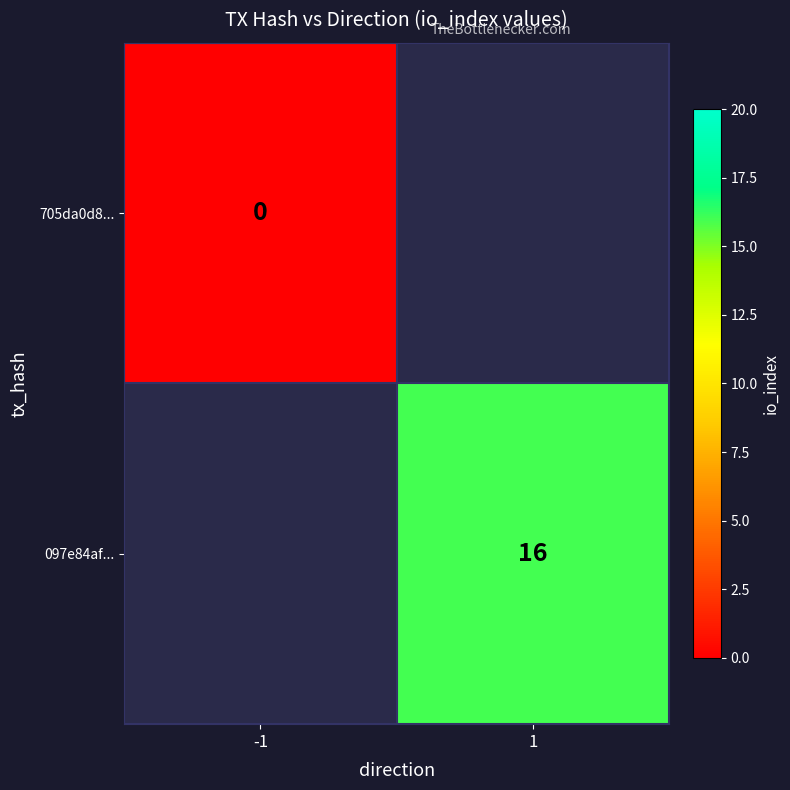

At how many categories does at least one series exceed 13?

1